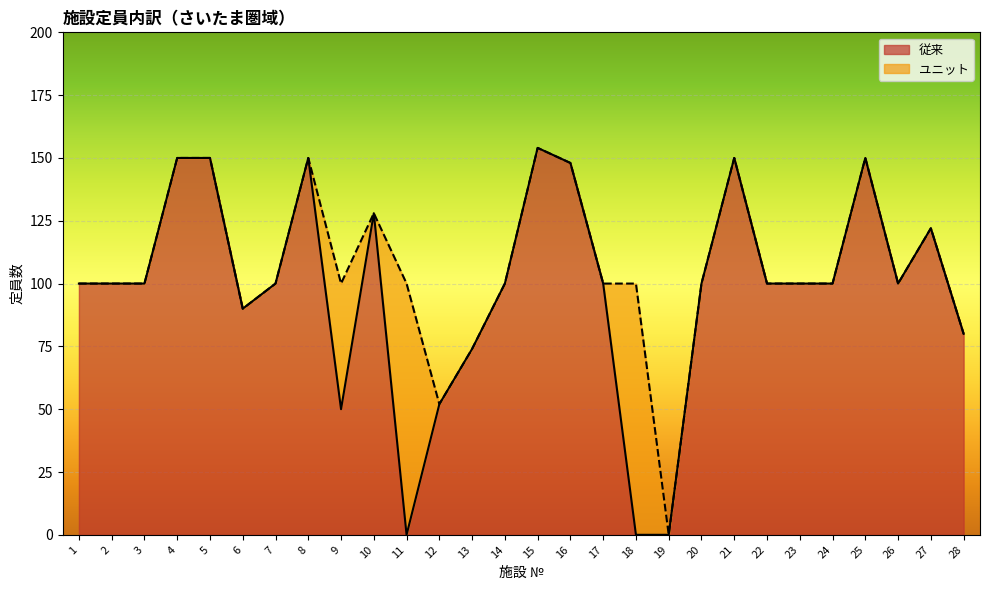

Reading left to right, extract all data points from this chart.

100	100	100	150	150	90	100	150	50	128	0	52	74	100	154	148	100	0	0	100	150	100	100	100	150	100	122	80